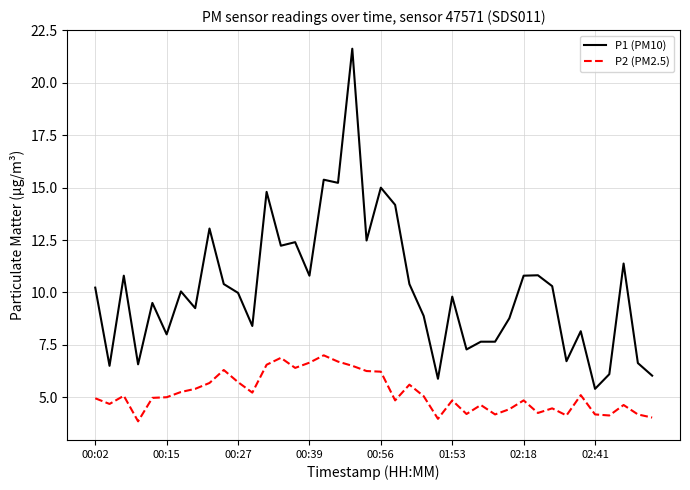

What is the maximum value for P2 (PM2.5)?

7.0